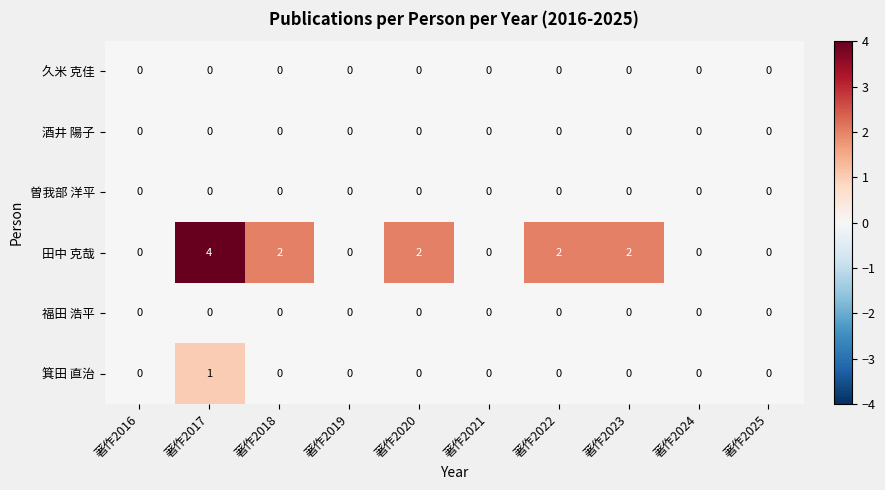

How many 田中 克哉 values are between 0 and 2?

9